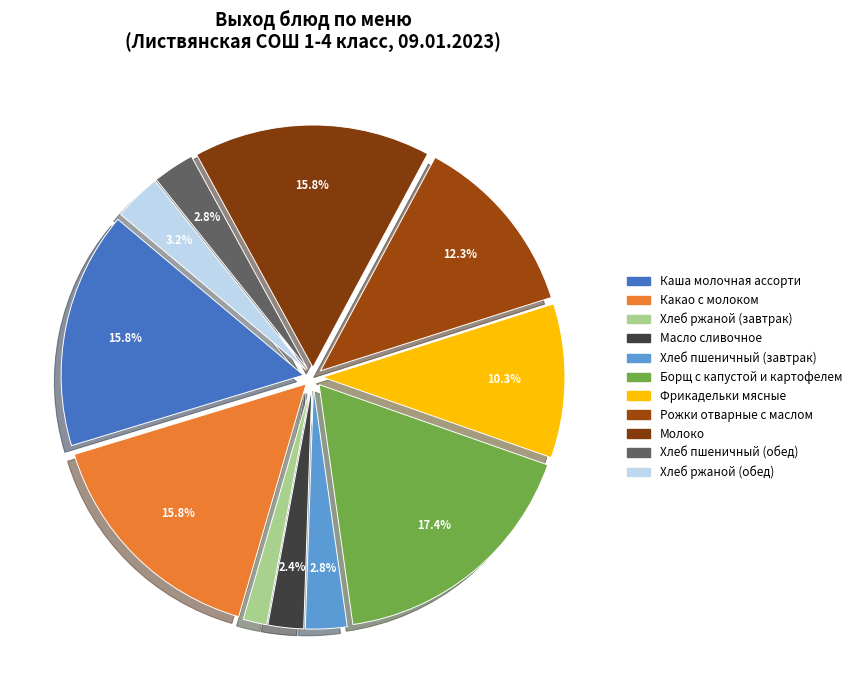

To the nearest percent, what portion does Масло сливочное represent?

2%